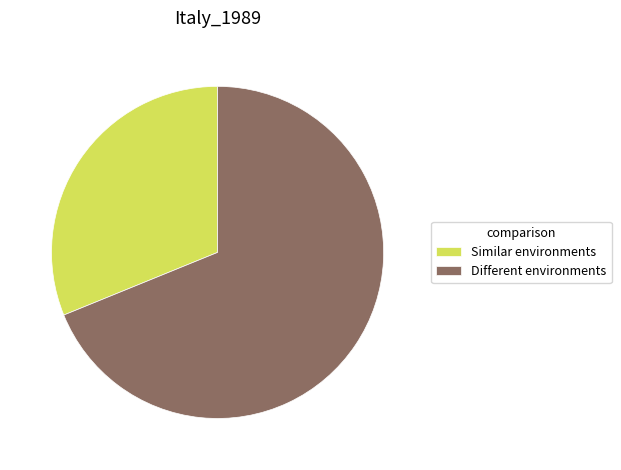

Which slice is the largest?

Different environments